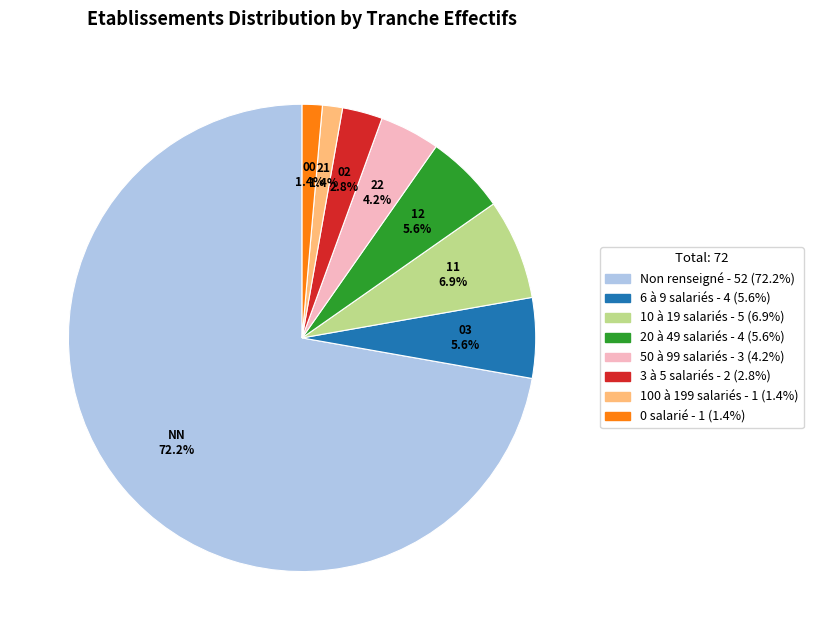

Is there a majority slice in this chart?

Yes